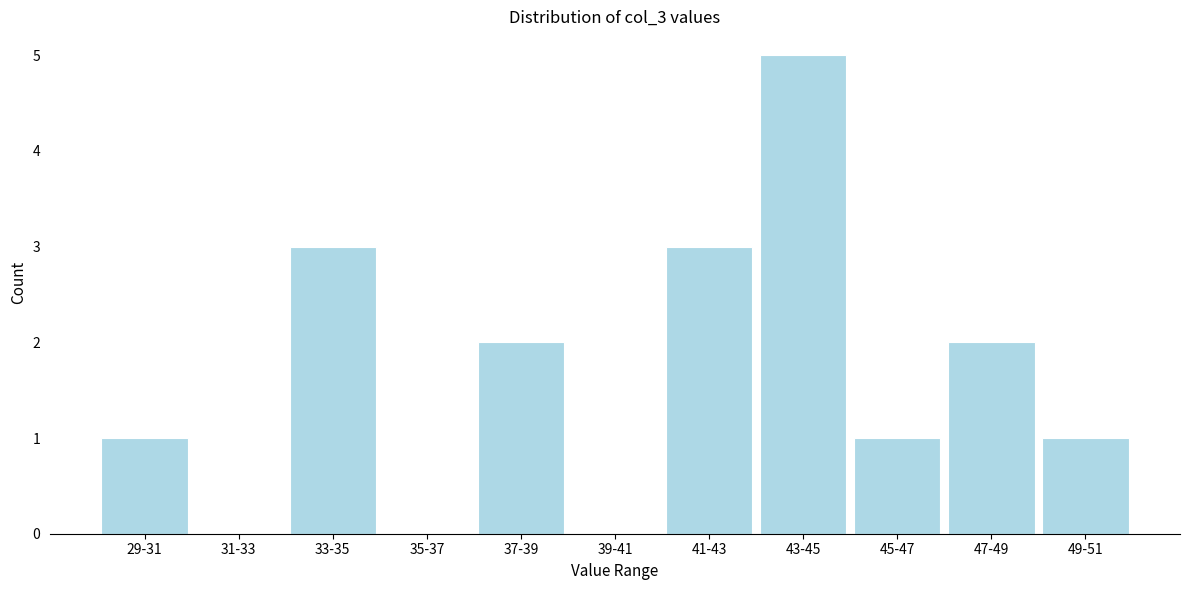

Reading right to left, list all the values displayed in this chart.

49-51=1	47-49=2	45-47=1	43-45=5	41-43=3	39-41=0	37-39=2	35-37=0	33-35=3	31-33=0	29-31=1